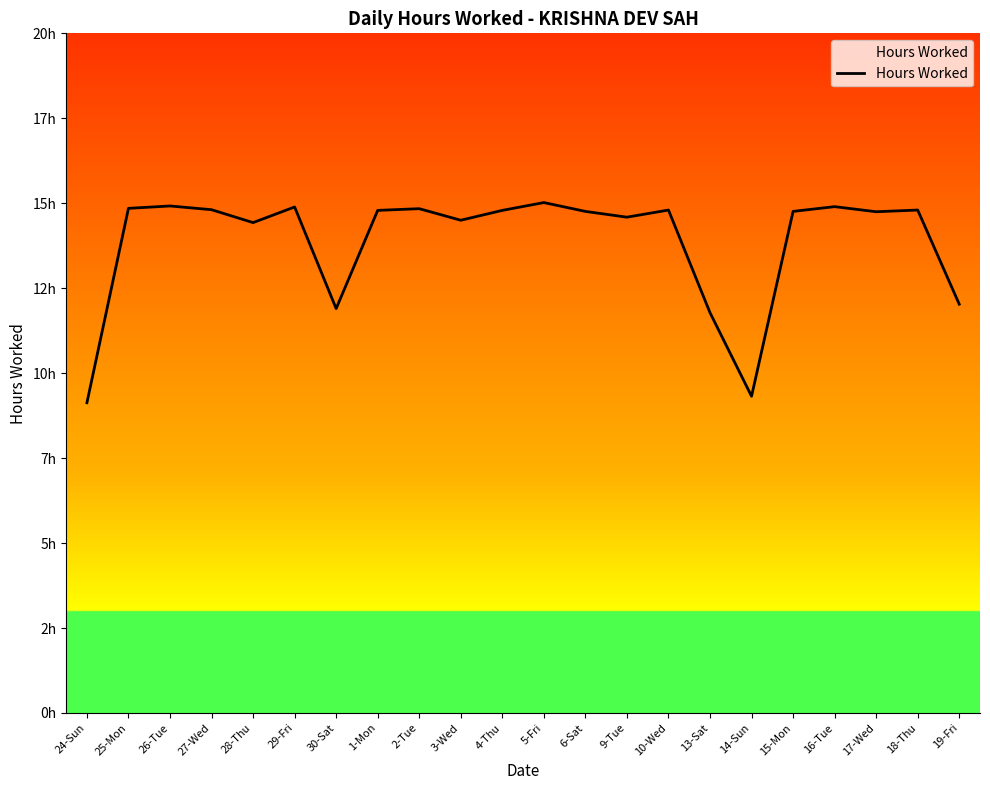

True or false: the data has more than 2 interior local peaks.

True